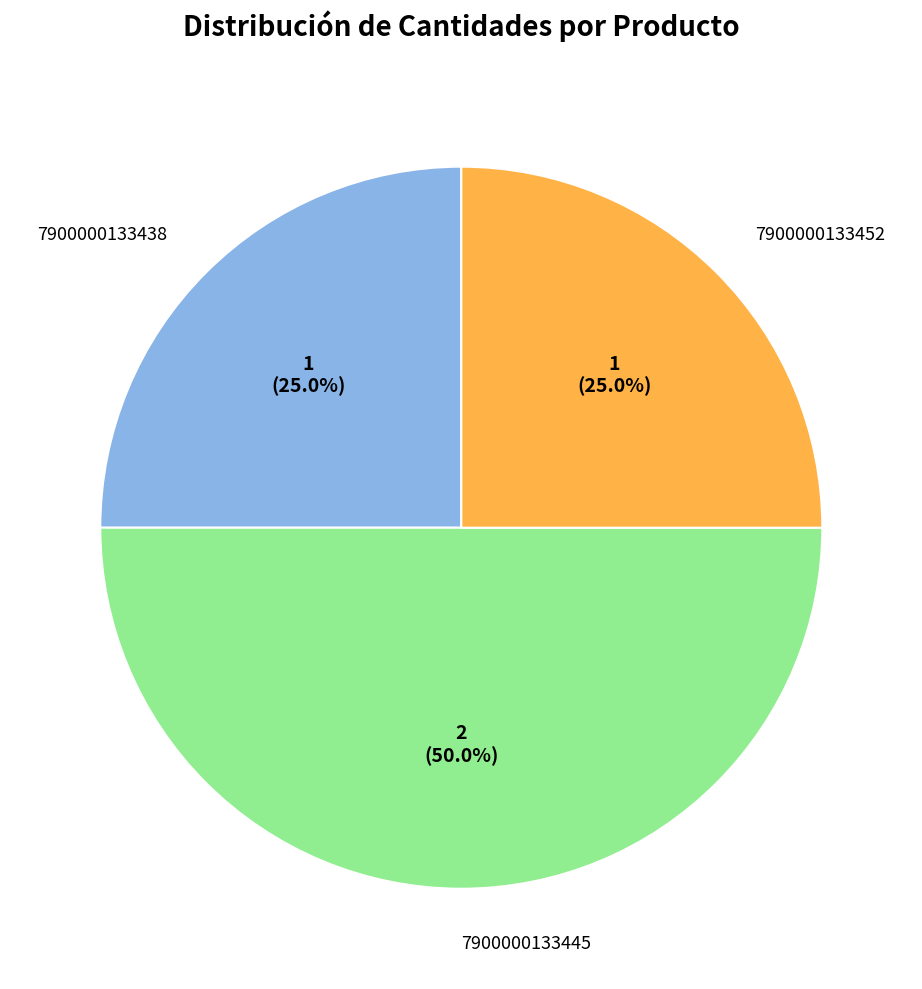

Combined, do 7900000133438 and 7900000133445 account for over 50%?

Yes